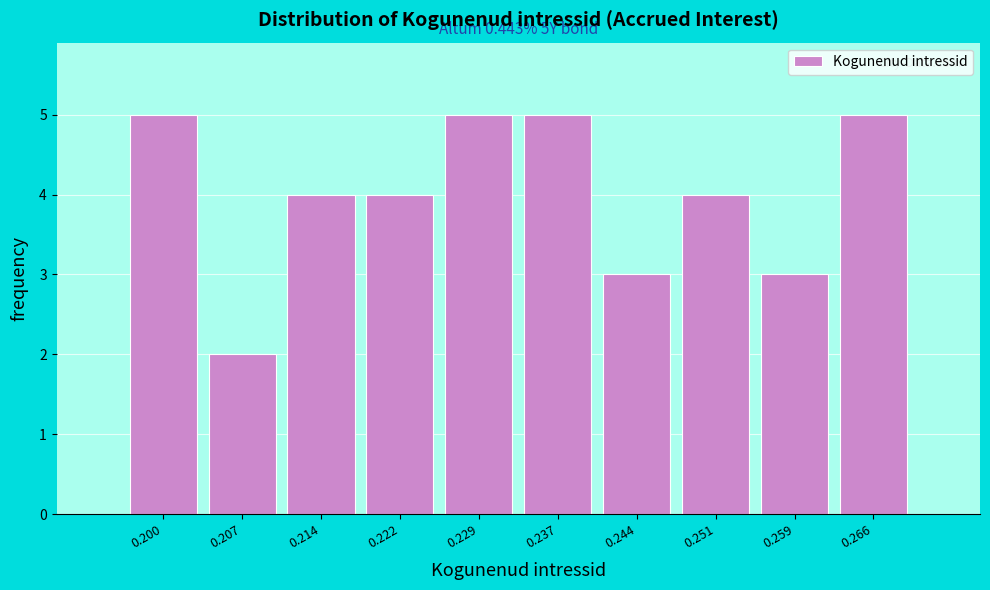

Reading left to right, transcribe all the data shown in this chart.

0.200=5	0.207=2	0.214=4	0.222=4	0.229=5	0.237=5	0.244=3	0.251=4	0.259=3	0.266=5